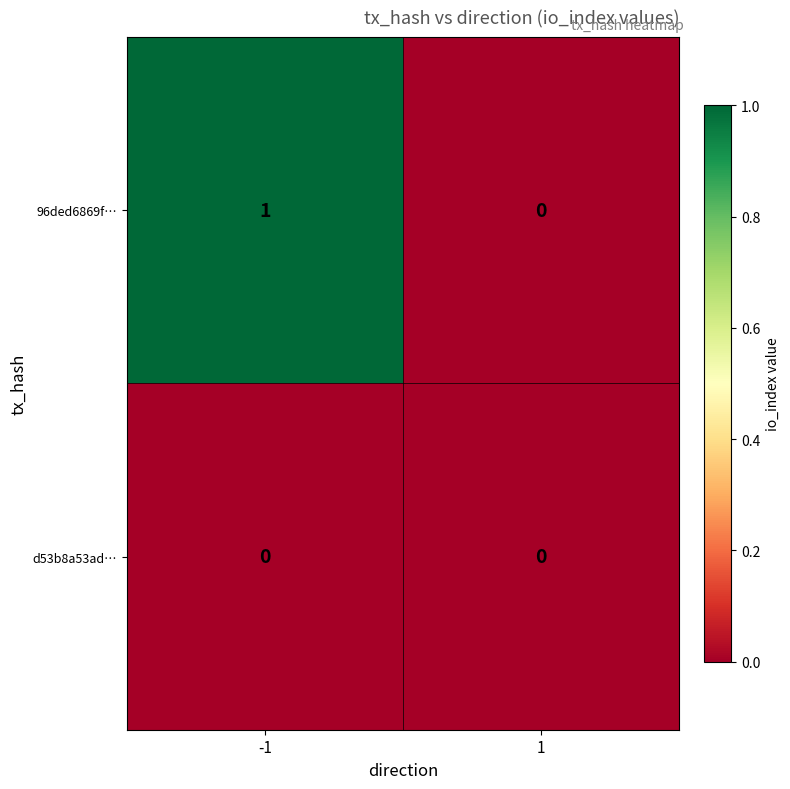

Which series changed the most between -1 and 1?

96ded6869f…